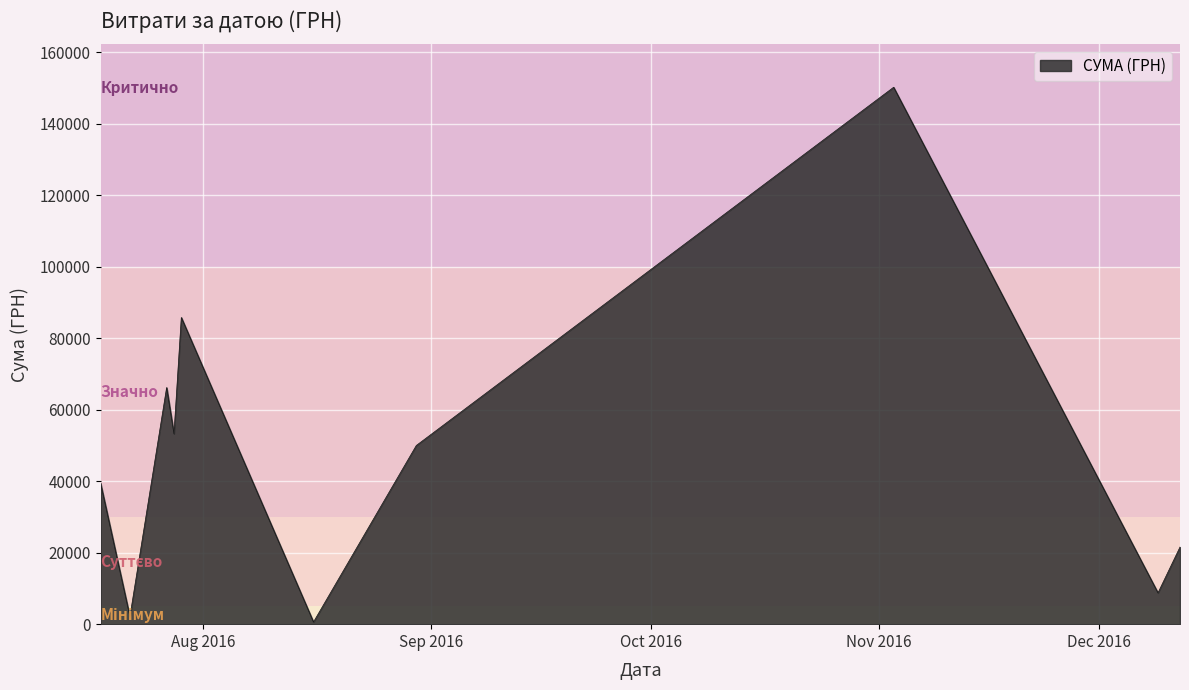

How many lines are shown in the chart?

1